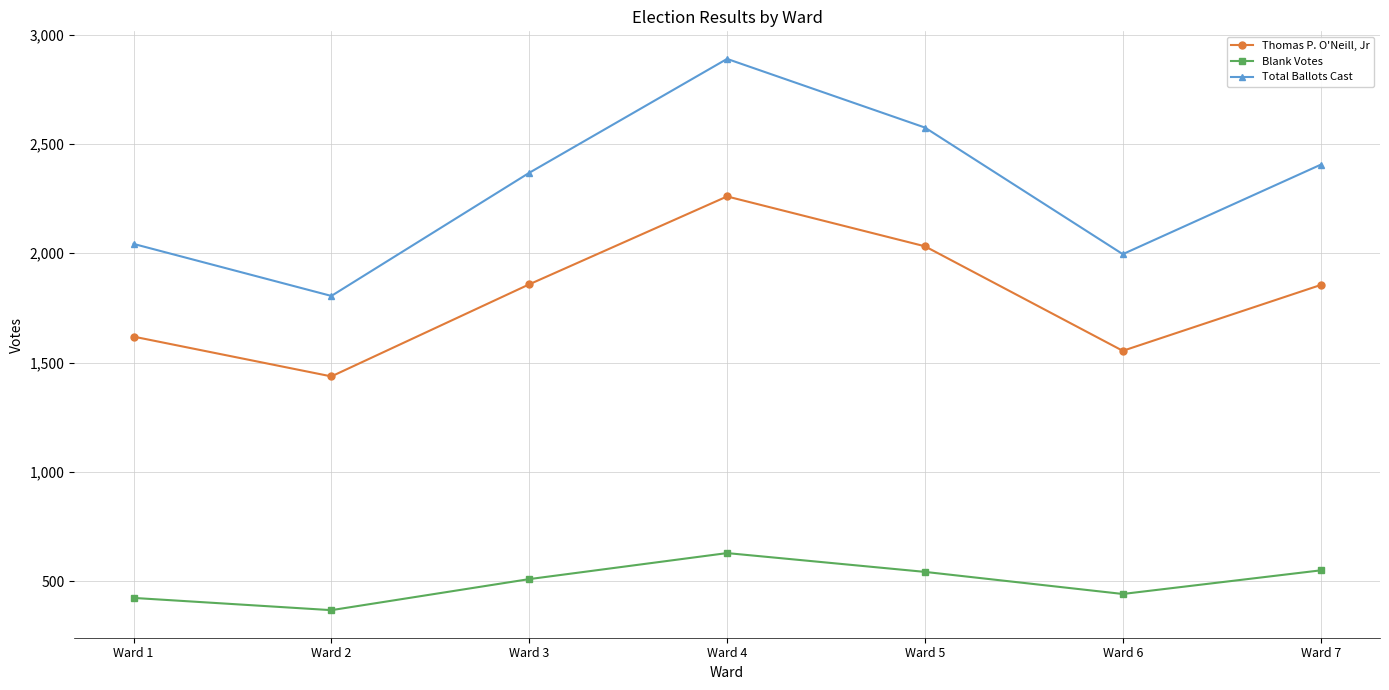

What is the spread (max minus min) of values at Ward 5?

2032